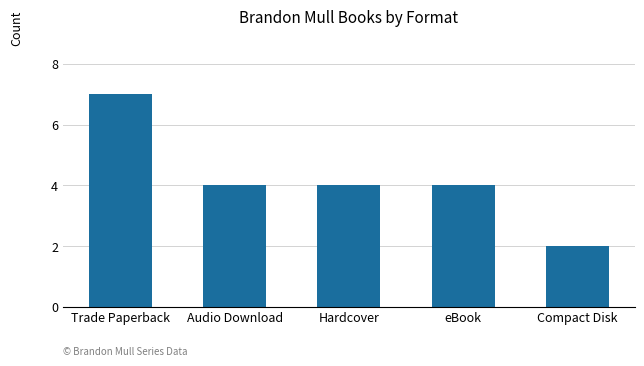

Reading left to right, extract all data points from this chart.

7	4	4	4	2